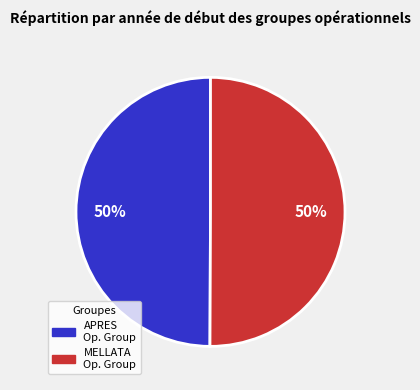

To the nearest percent, what is the average slice percentage?

50%